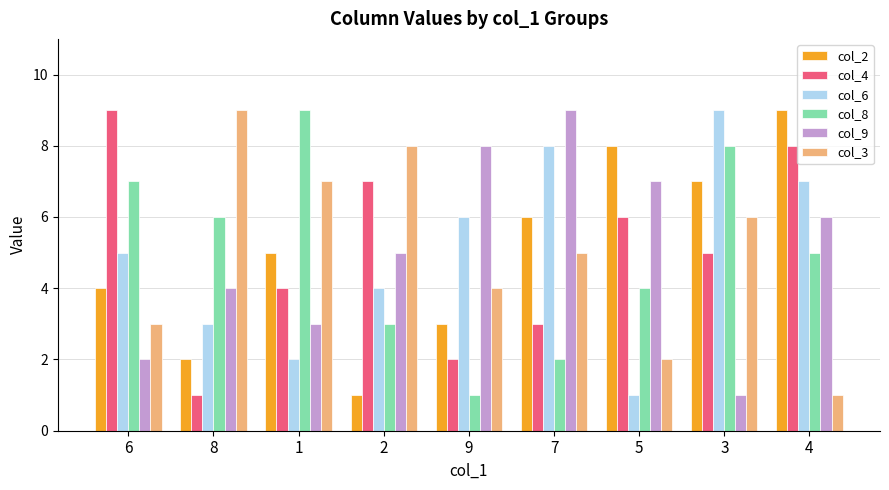

The col_4 series shows 5 at 3. True or false?

True